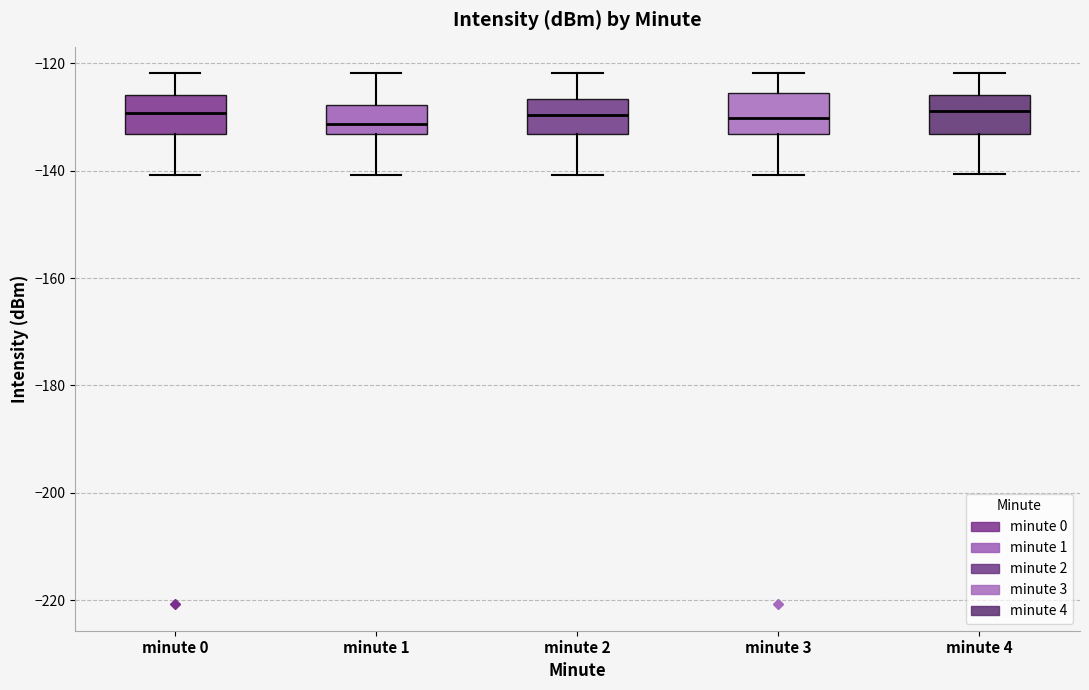

Reading left to right, transcribe this box plot: for each box, give where its median line is, the range the box spans, and where its two whiskers end, as read against the y-axis. The values are not printed on the chart, so give them approximately, as read against the axis.

minute 0: median -130, box -134 to -126, whiskers -140 to -122
minute 1: median -132, box -134 to -128, whiskers -140 to -122
minute 2: median -130, box -134 to -126, whiskers -140 to -122
minute 3: median -130, box -134 to -126, whiskers -140 to -122
minute 4: median -128, box -134 to -126, whiskers -140 to -122